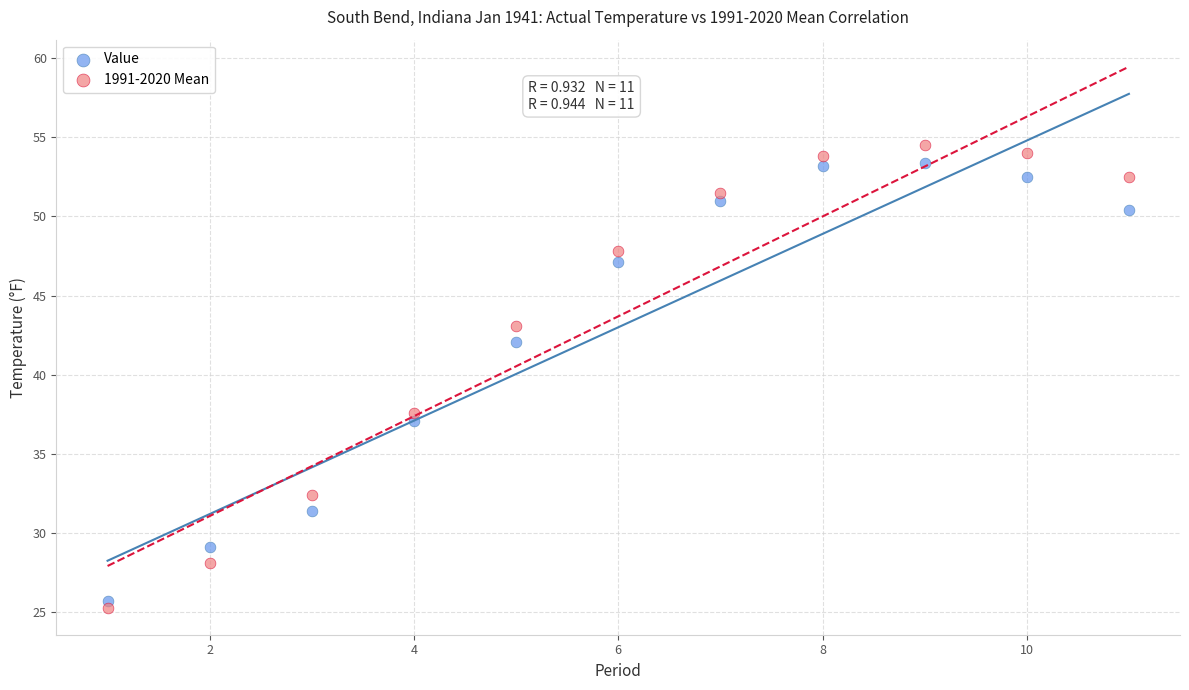

In the Value series, what Y value is closest to 39?

37.1